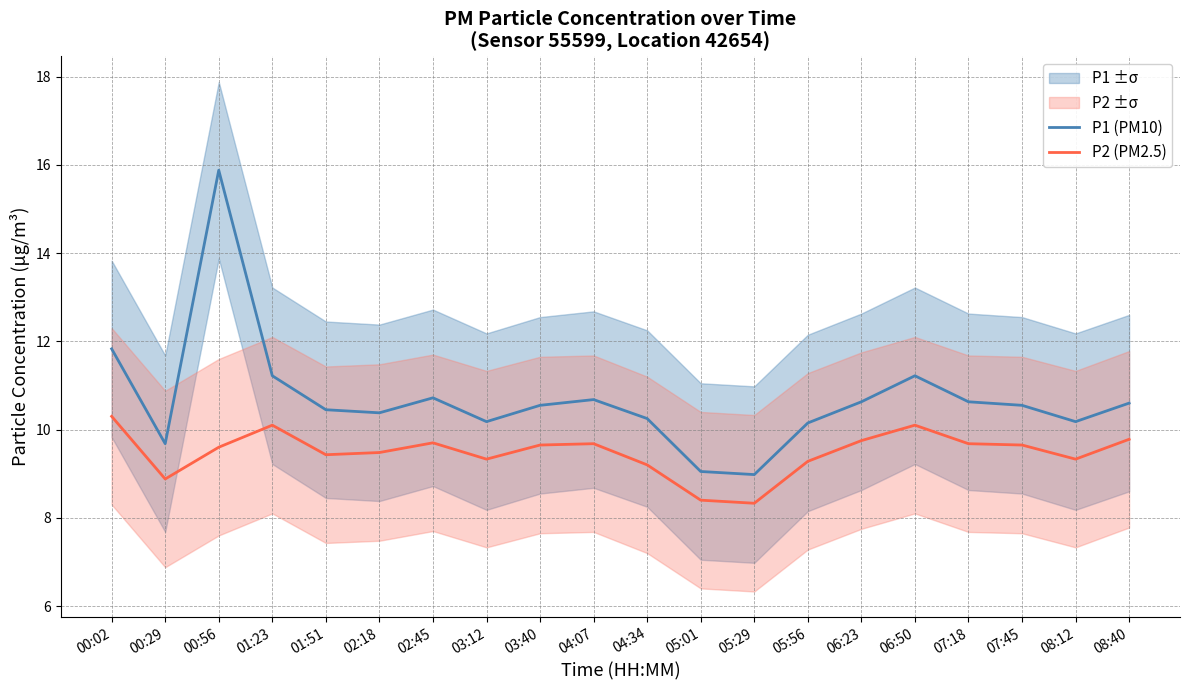

True or false: P2 (PM2.5) and P1 (PM10) intersect in this chart.

False